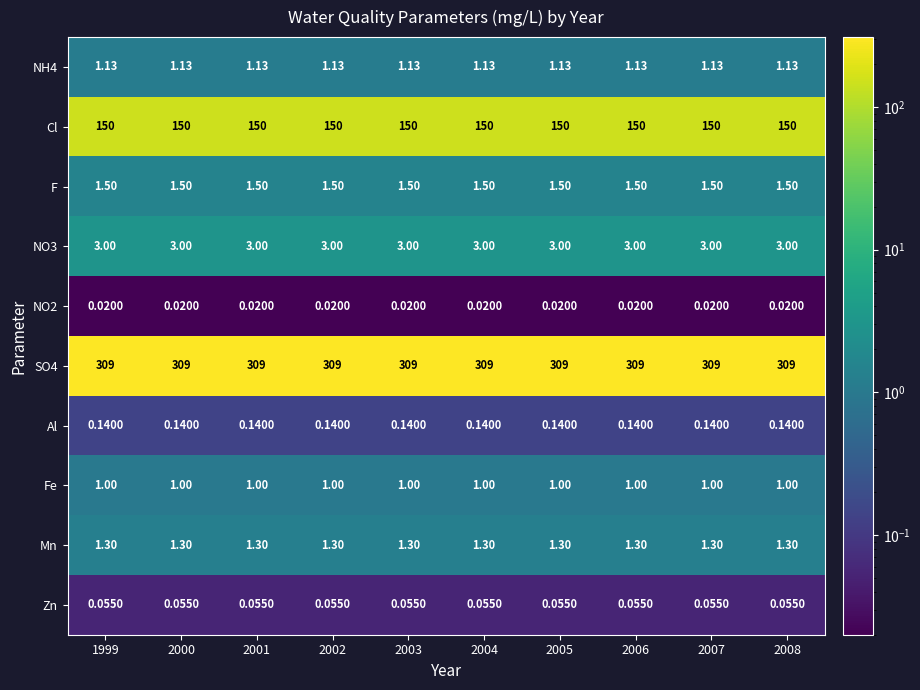

How many distinct data groups are displayed?

10